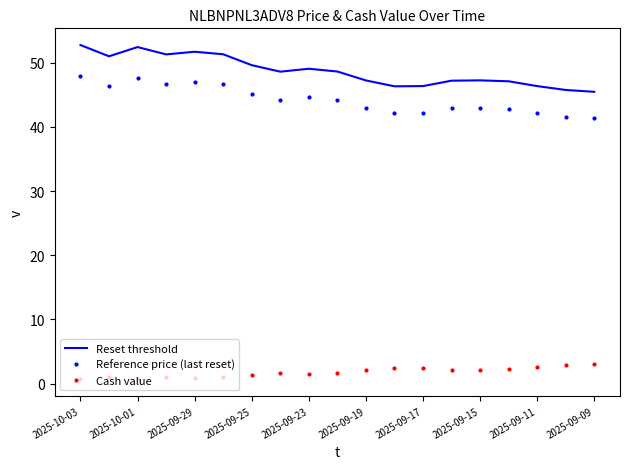

Which series has the largest total across all categories?

Reset threshold